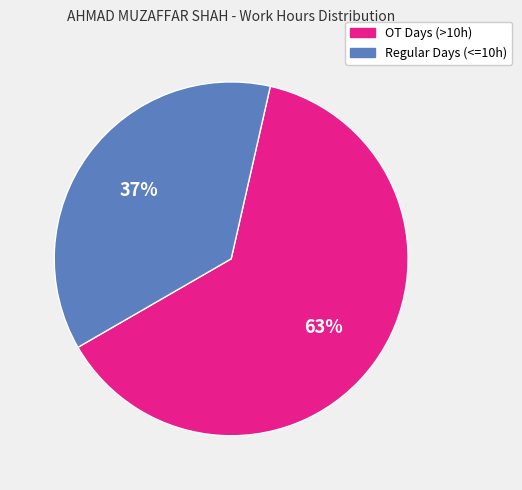

To the nearest percent, what is the difference between the largest and smallest slice percentages?

26%